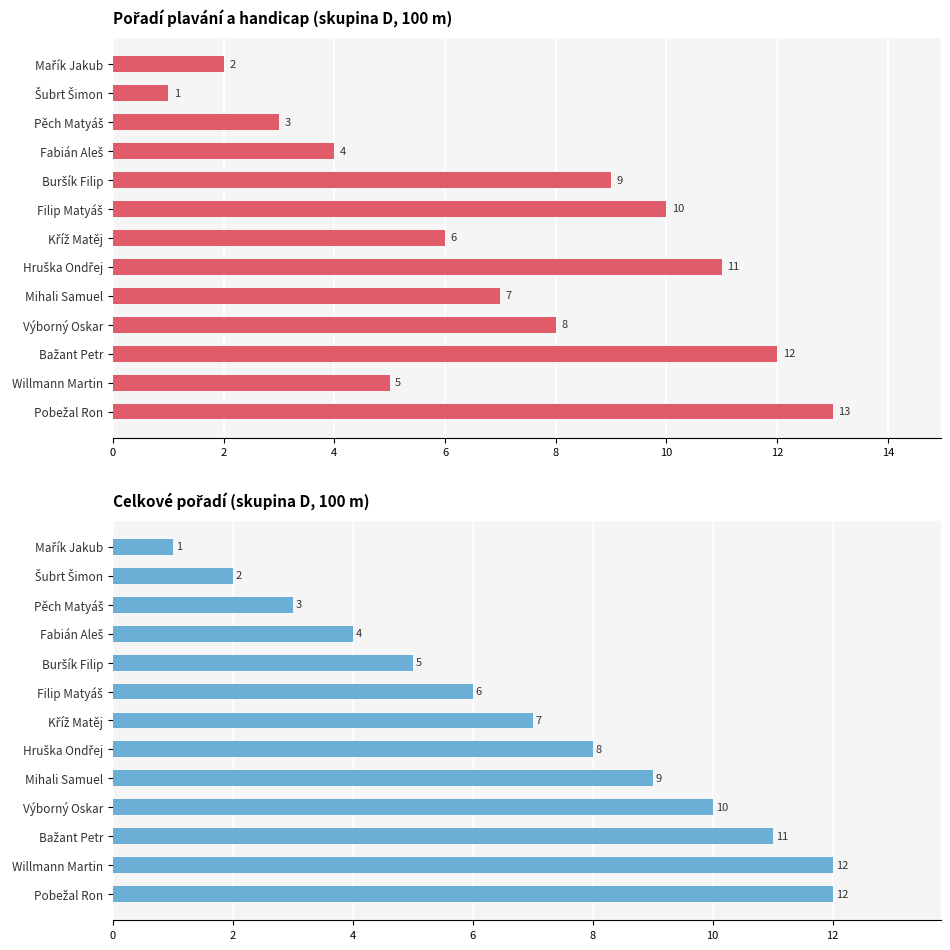

Rank the series by their average value, from lowest to highest.

Celkové pořadí, Pořadí plavání